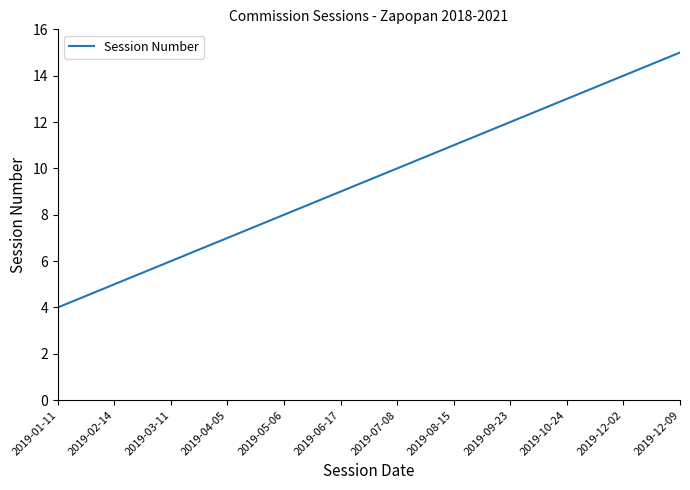

What position from the left is 2019-03-11?

3